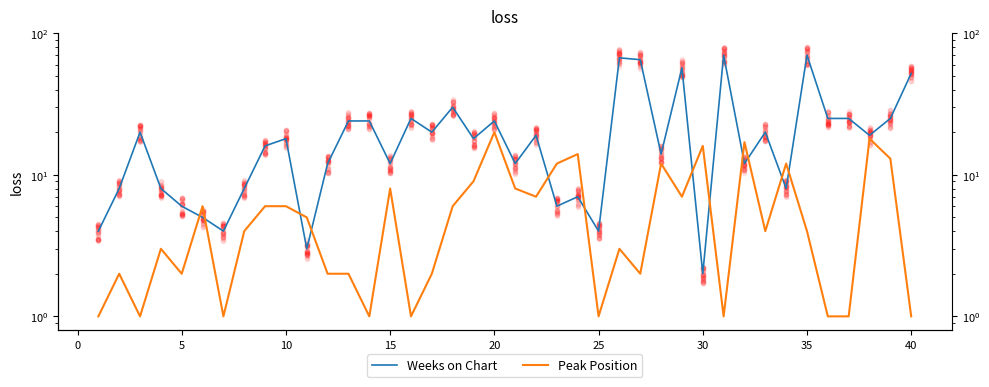

At how many categories does at least one series exceed 11?

31